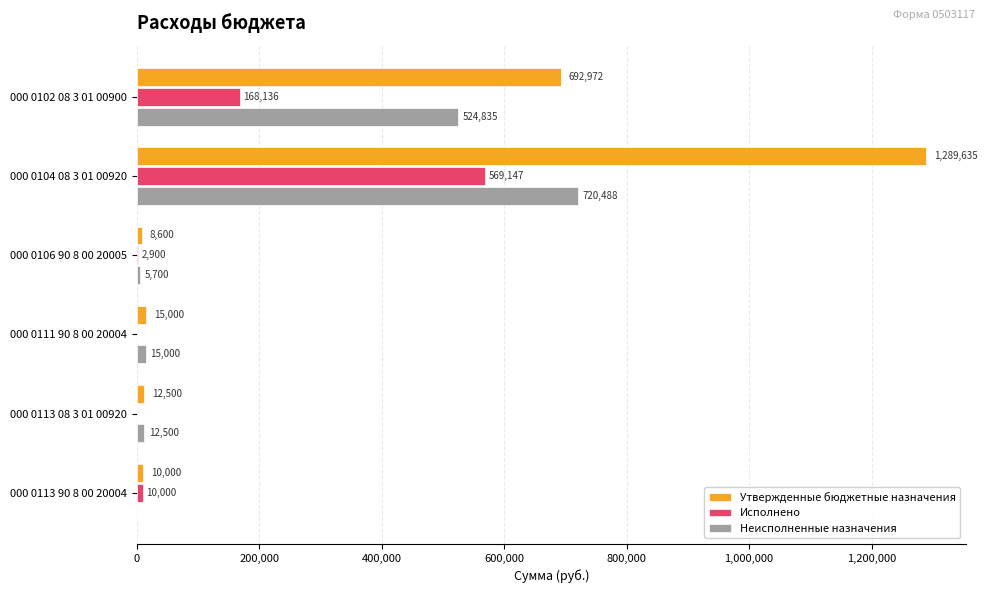

Is the value of Исполнено at 000 0104 08 3 01 00920 greater than the value of Утвержденные бюджетные назначения at 000 0102 08 3 01 00900?

No